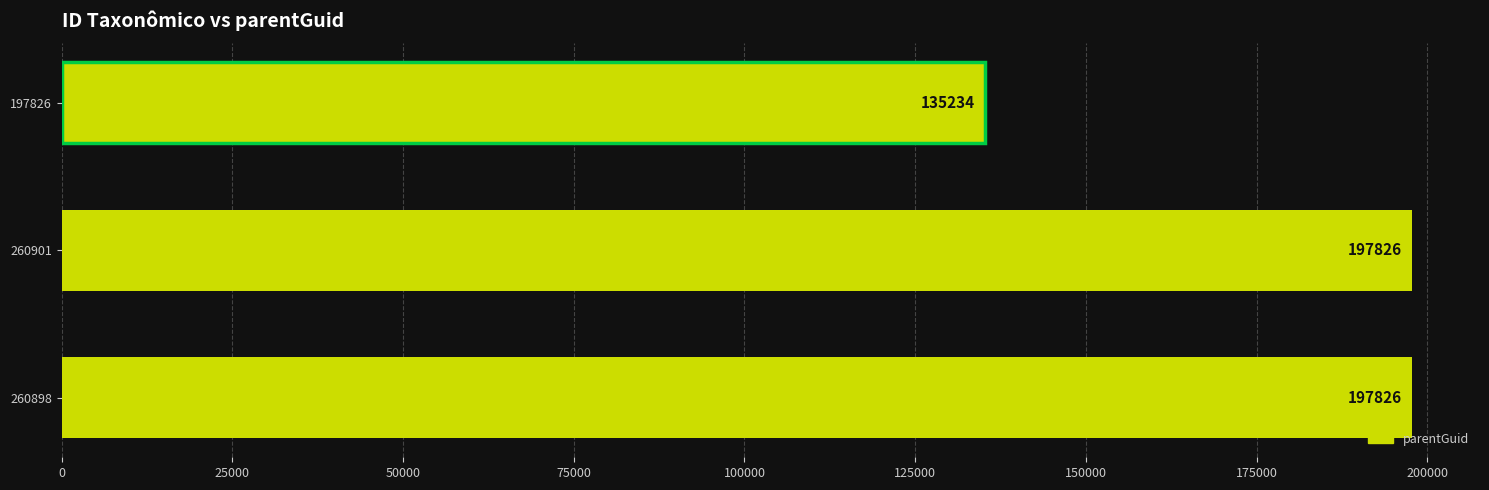

What position from the bottom is 260898?

1